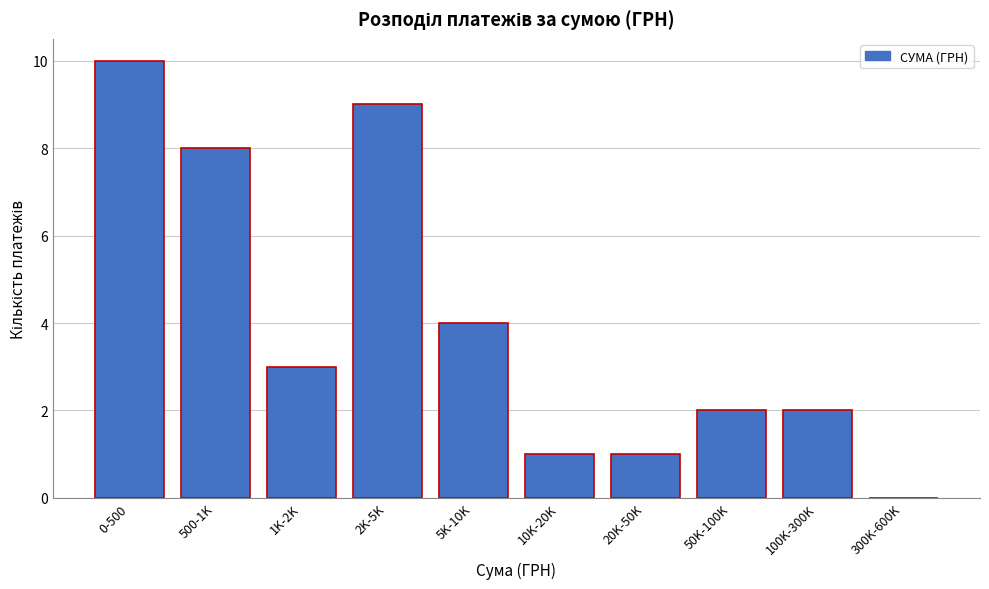

Reading right to left, what are all the values shown in this chart?

300K-600K=0	100K-300K=2	50K-100K=2	20K-50K=1	10K-20K=1	5K-10K=4	2K-5K=9	1K-2K=3	500-1K=8	0-500=10